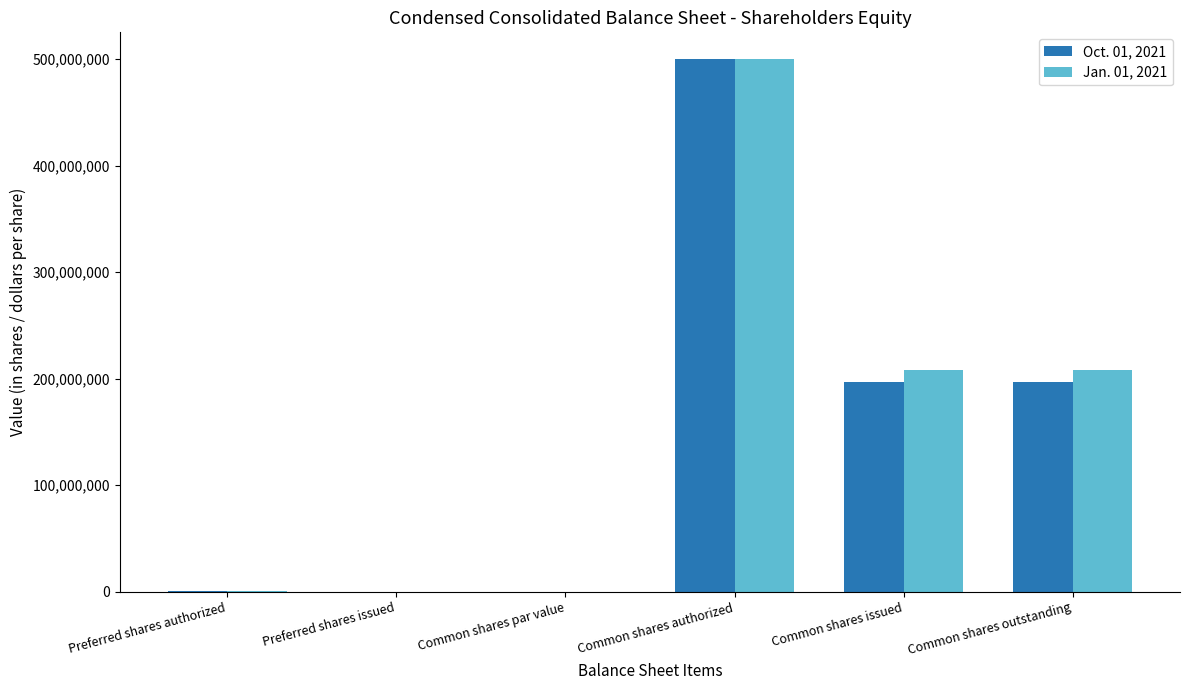

What is the average value of the Jan. 01, 2021 series?

152910118